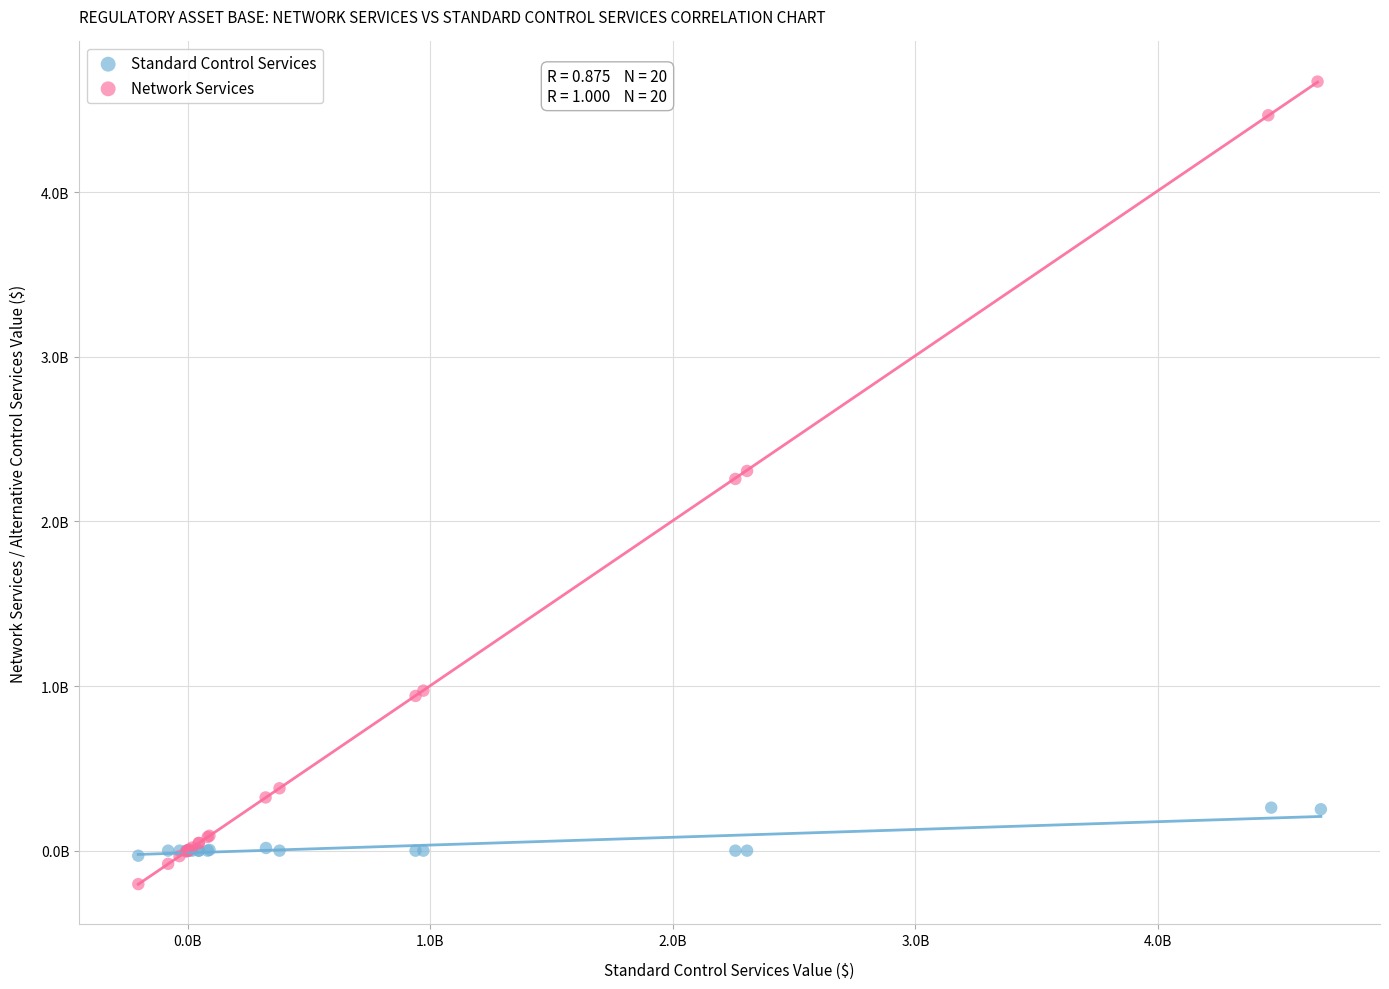

What are all the series names shown in the legend?

Standard Control Services, Network Services